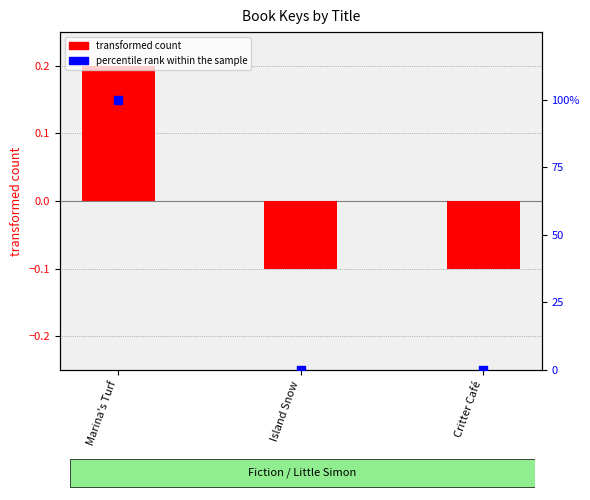

Which series contains the highest Y value?

percentile rank within the sample